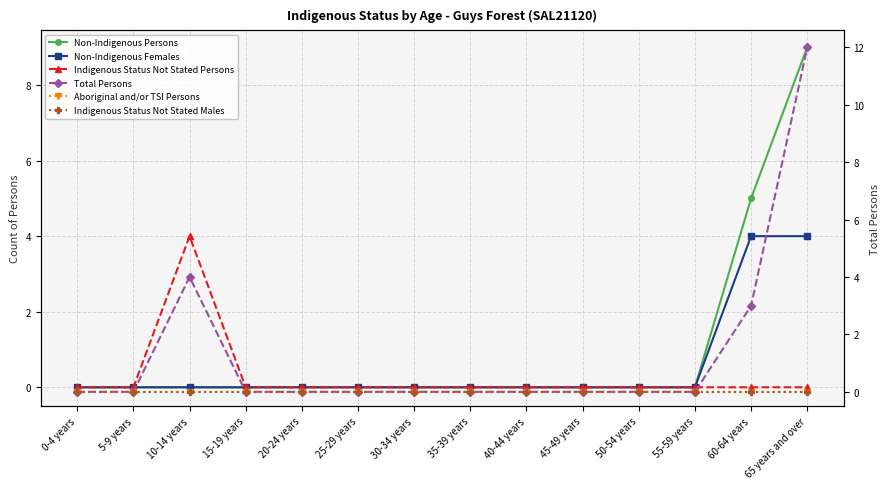

Is this an area chart (filled region under the line)?

No